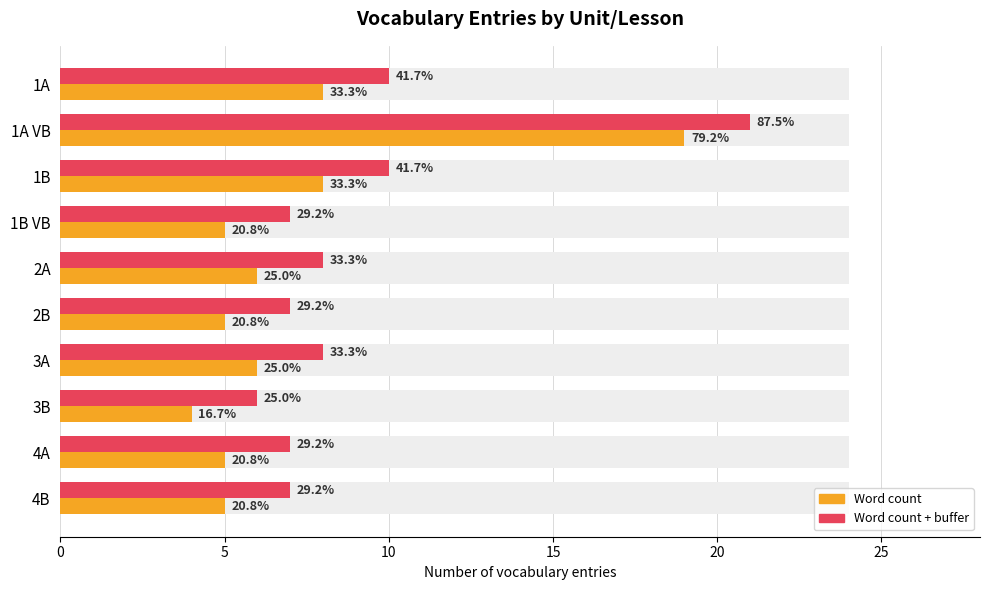

The Word count + buffer series shows 11 at 3B. True or false?

False